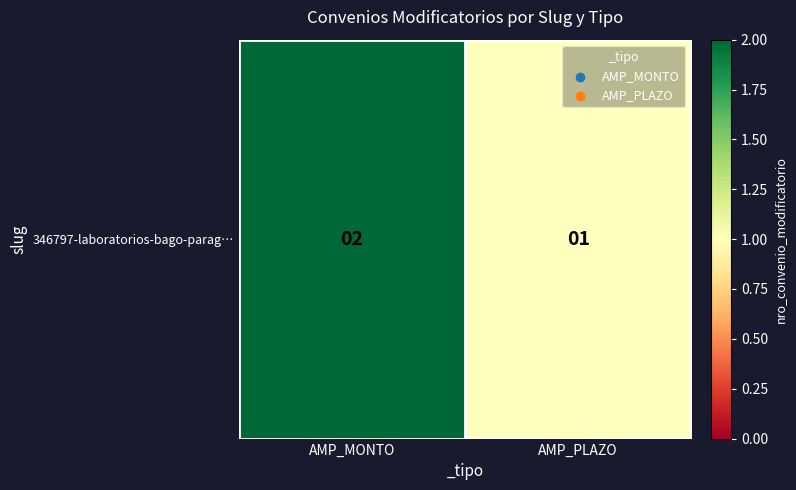

Rank the categories by value from highest to lowest.

AMP_MONTO, AMP_PLAZO